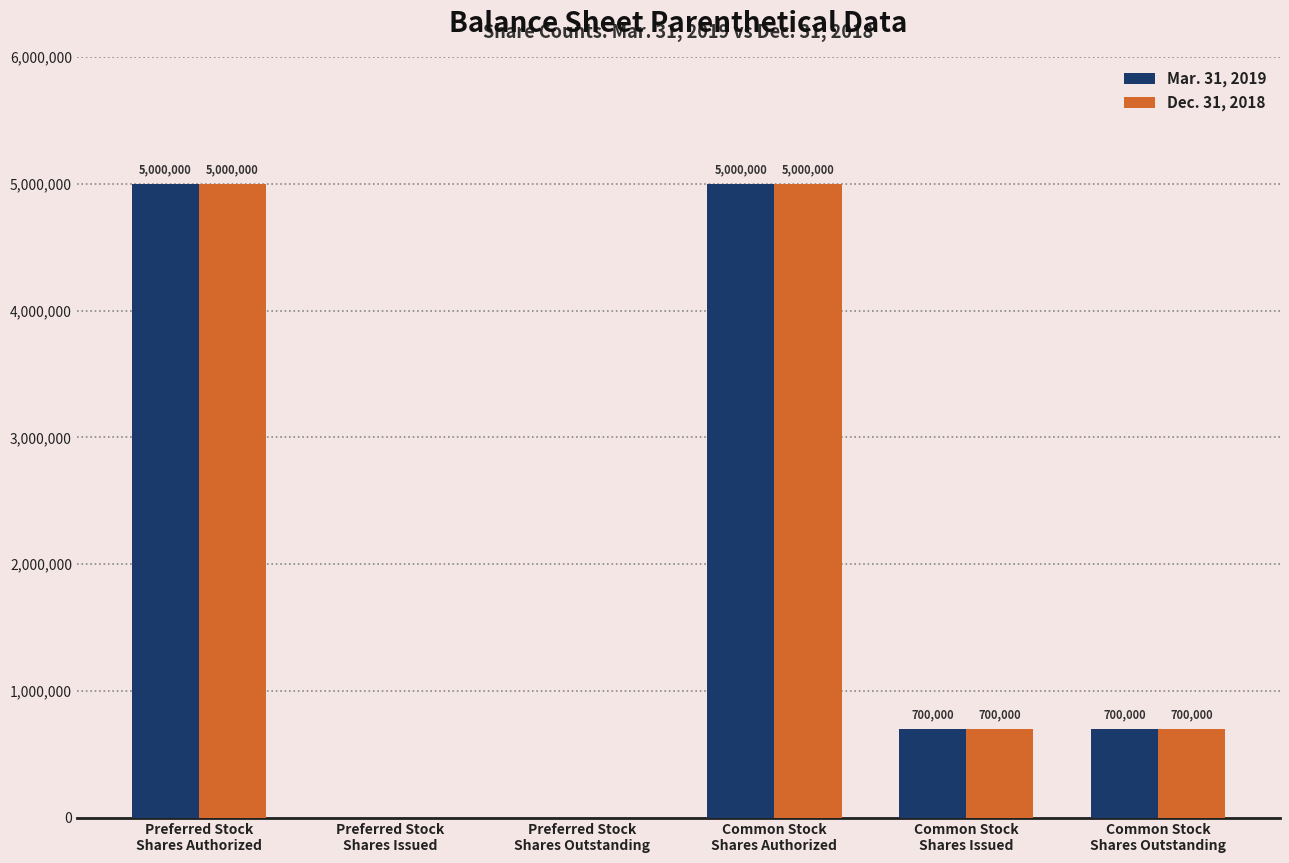

What is the sum of the Mar. 31, 2019 values at Preferred Stock
Shares Issued and Common Stock
Shares Outstanding?

700000